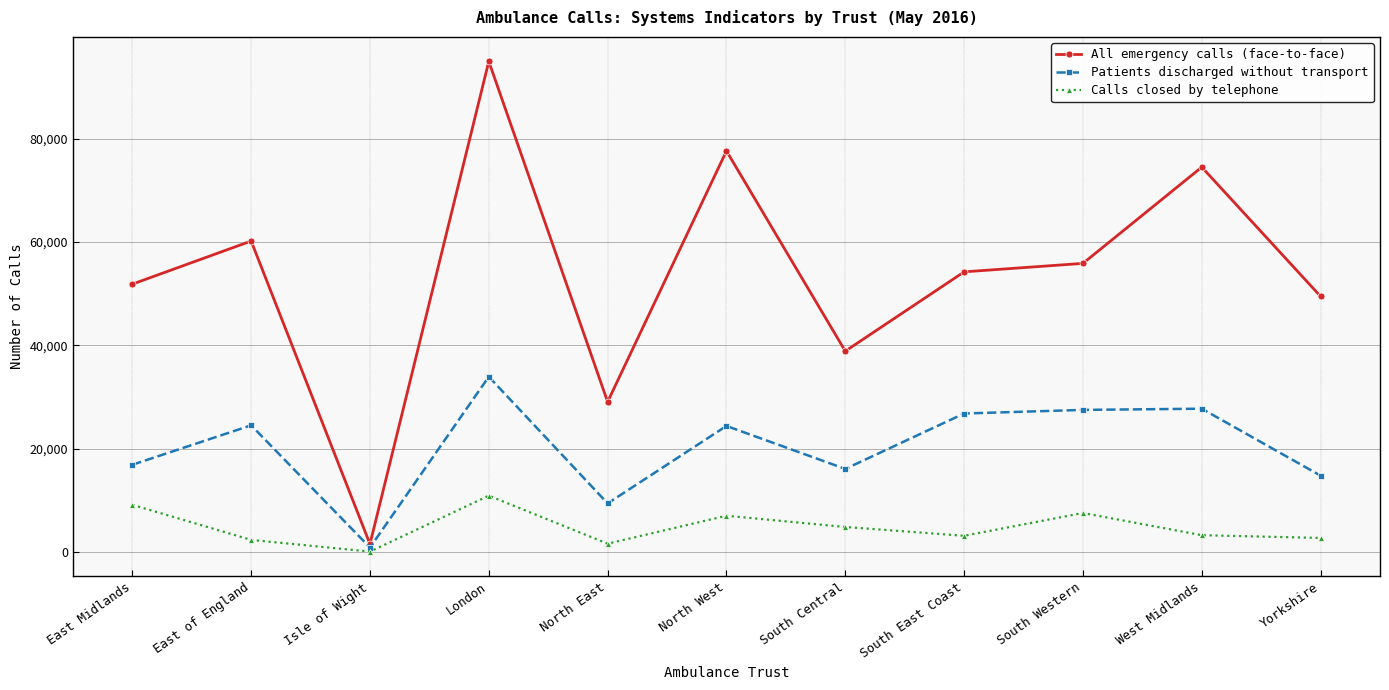

Which category has the lowest value across all series?

Isle of Wight